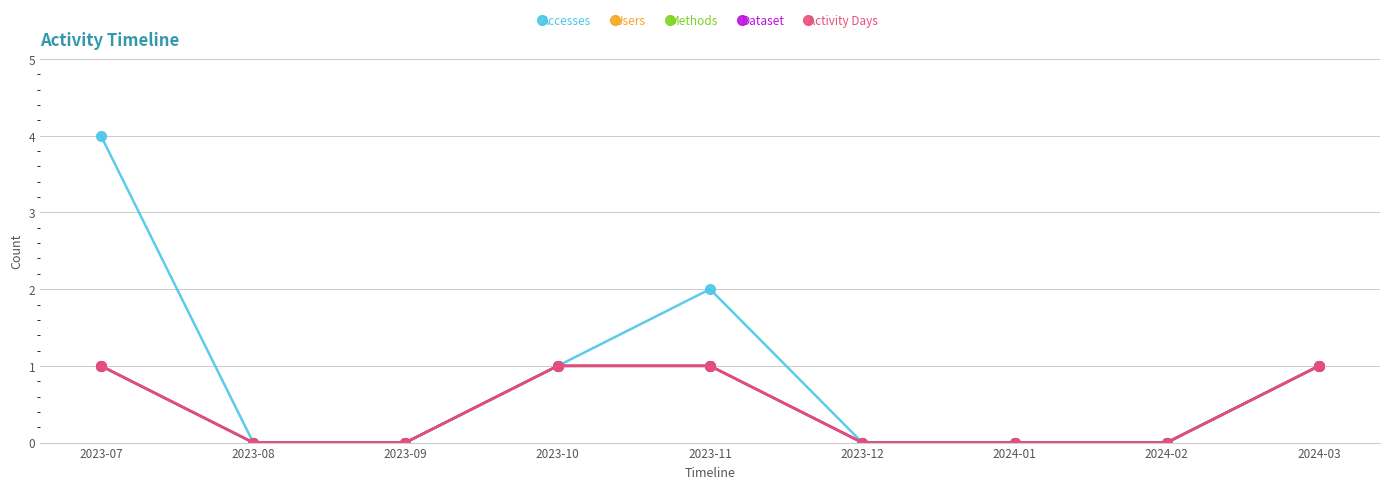

Reading left to right, list all the values displayed in this chart.

Accesses: 2023-07=4	2023-08=0	2023-09=0	2023-10=1	2023-11=2	2023-12=0	2024-01=0	2024-02=0	2024-03=1
Users: 2023-07=1	2023-08=0	2023-09=0	2023-10=1	2023-11=1	2023-12=0	2024-01=0	2024-02=0	2024-03=1
Methods: 2023-07=1	2023-08=0	2023-09=0	2023-10=1	2023-11=1	2023-12=0	2024-01=0	2024-02=0	2024-03=1
Dataset: 2023-07=1	2023-08=0	2023-09=0	2023-10=1	2023-11=1	2023-12=0	2024-01=0	2024-02=0	2024-03=1
Activity Days: 2023-07=1	2023-08=0	2023-09=0	2023-10=1	2023-11=1	2023-12=0	2024-01=0	2024-02=0	2024-03=1